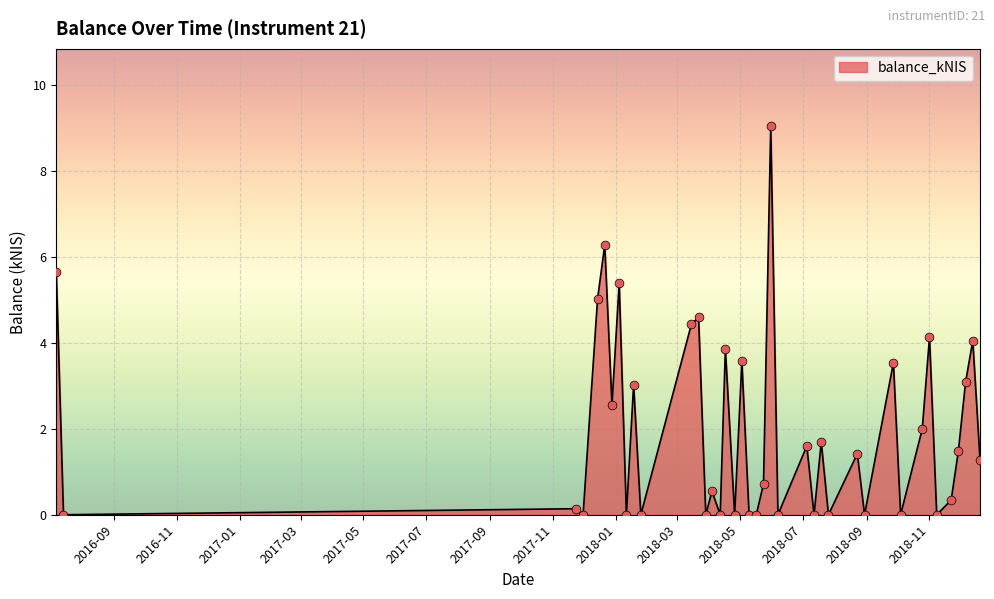

What is the difference between the maximum and minimum values?

9.0